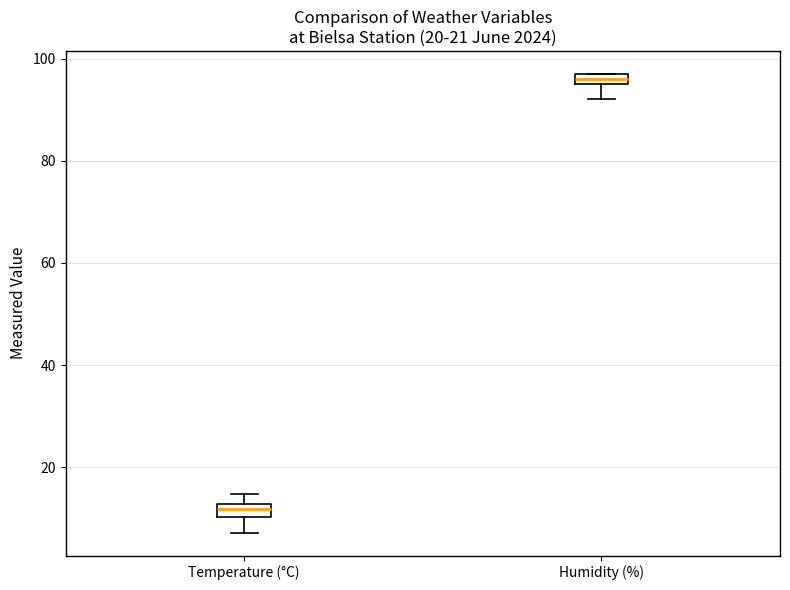

Which box's median line is the highest?

Humidity (%)